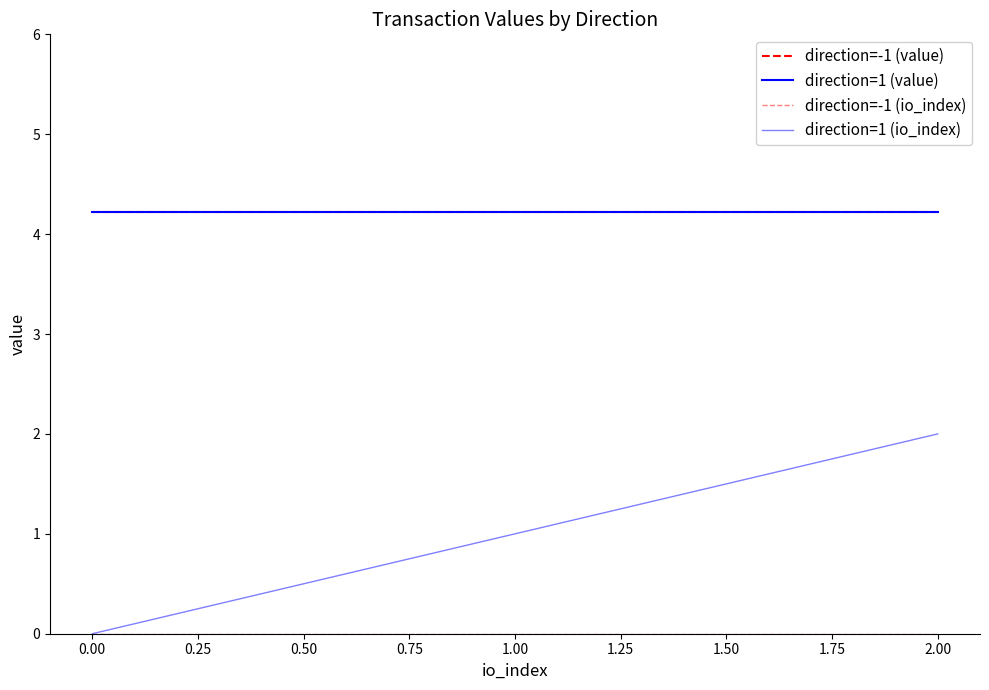

Is this an area chart (filled region under the line)?

No